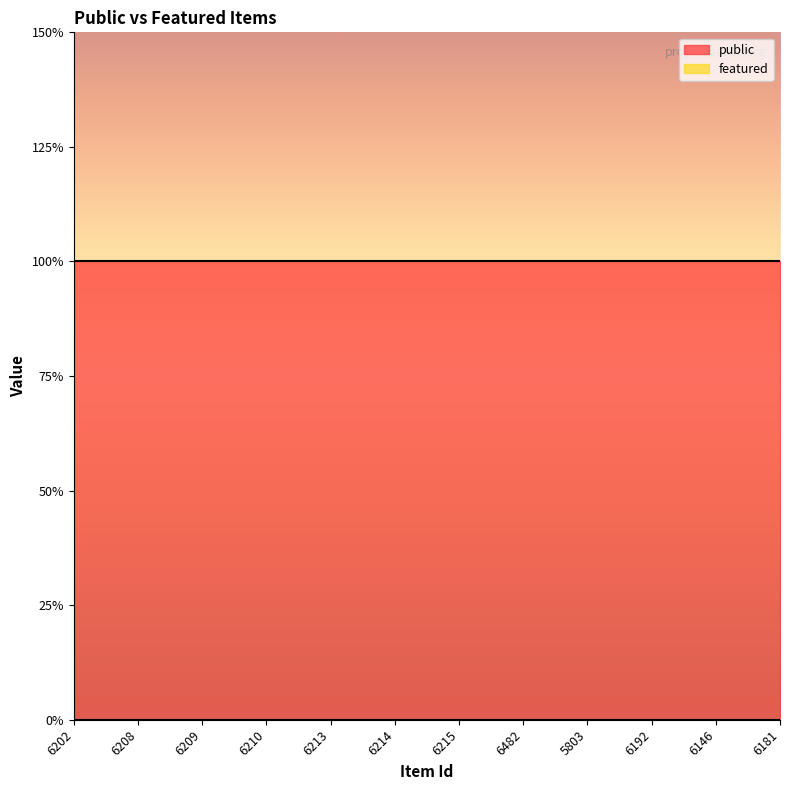

Reading left to right, transcribe all the data shown in this chart.

public: 6202=1	6208=1	6209=1	6210=1	6213=1	6214=1	6215=1	6482=1	5803=1	6192=1	6146=1	6181=1
featured: 6202=0	6208=0	6209=0	6210=0	6213=0	6214=0	6215=0	6482=0	5803=0	6192=0	6146=0	6181=0